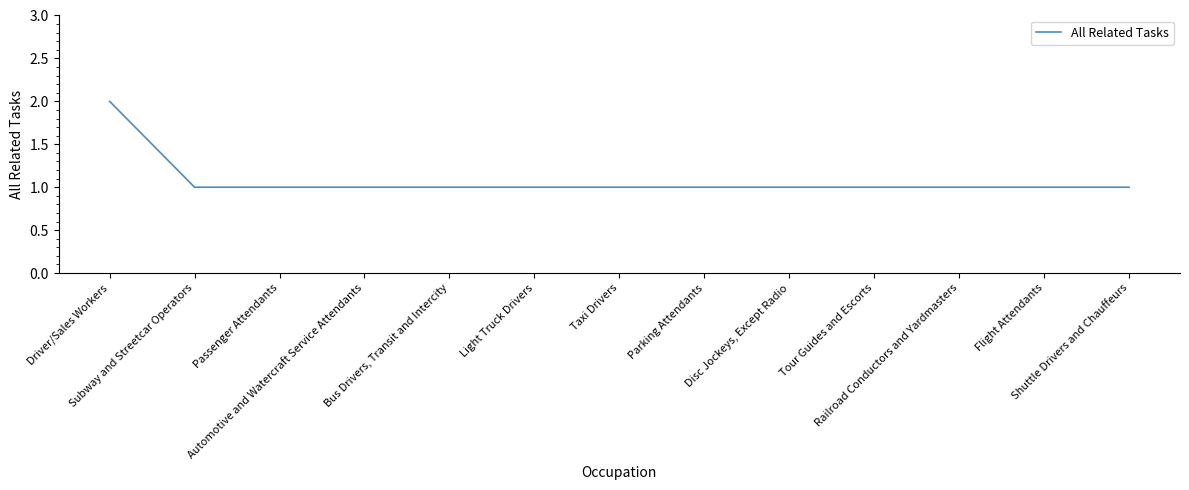

What is the change in value from Driver/Sales Workers to Passenger Attendants?

-1